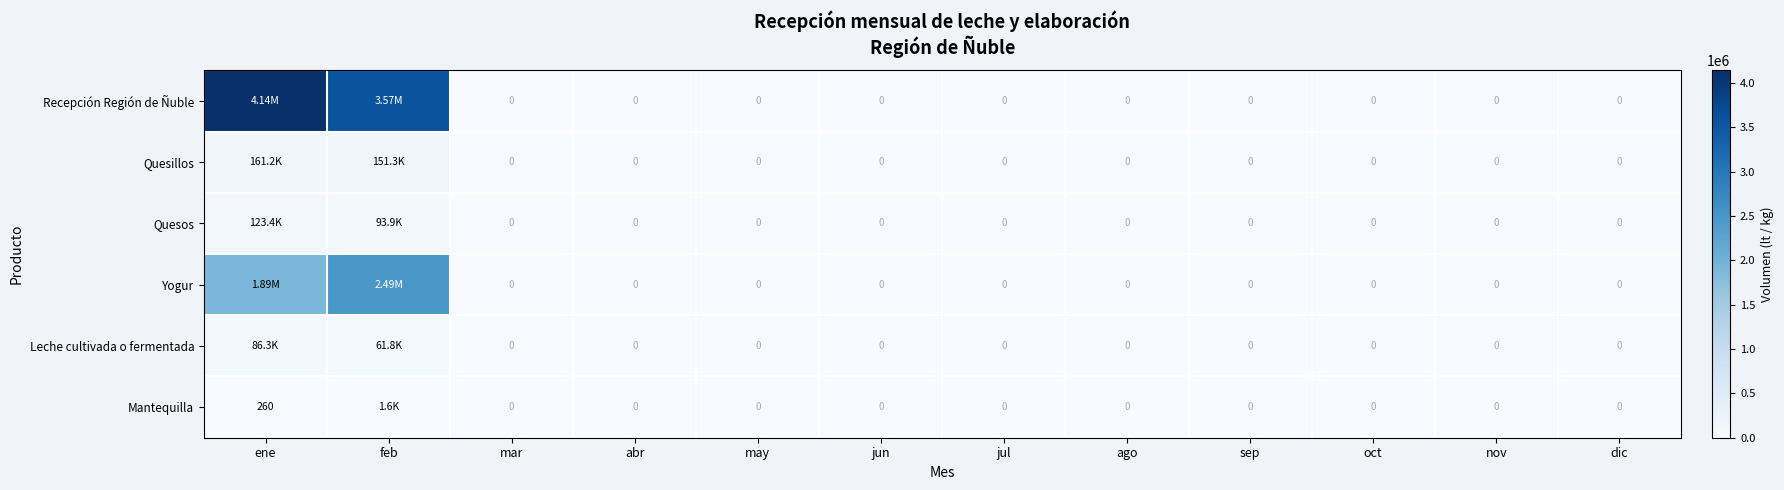

The Quesos series shows 0 at dic. True or false?

True